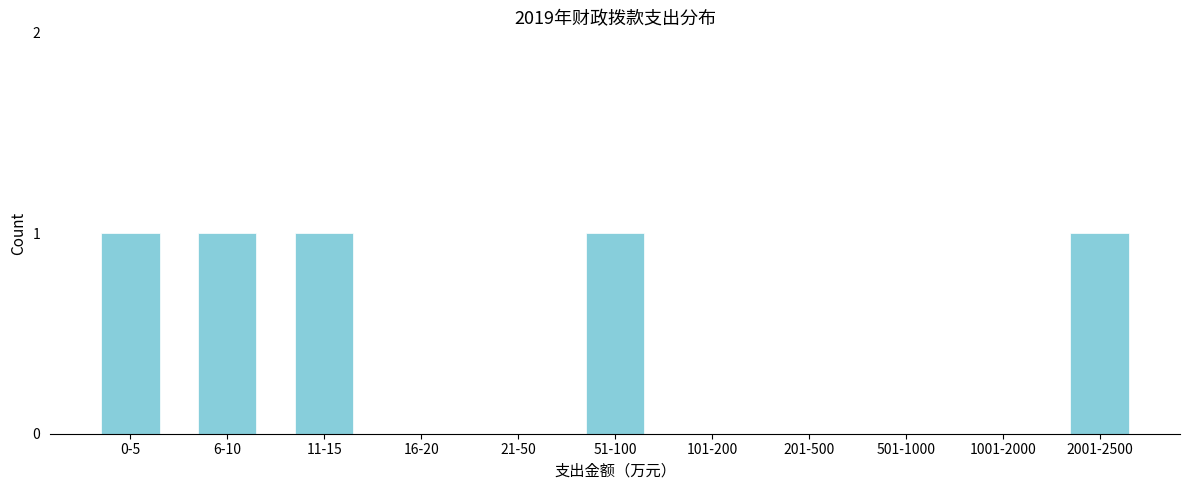

Reading right to left, transcribe all the data shown in this chart.

2001-2500=1	1001-2000=0	501-1000=0	201-500=0	101-200=0	51-100=1	21-50=0	16-20=0	11-15=1	6-10=1	0-5=1